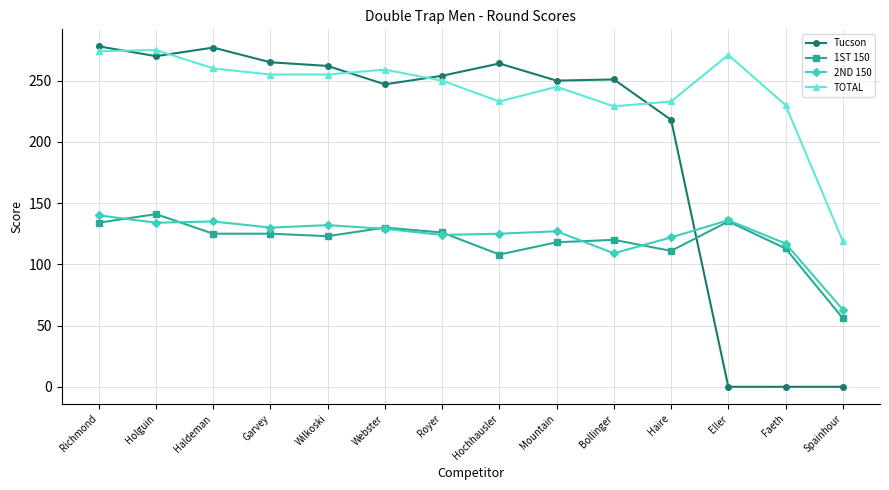

Between Bollinger and Eller, which series saw the biggest shift?

Tucson